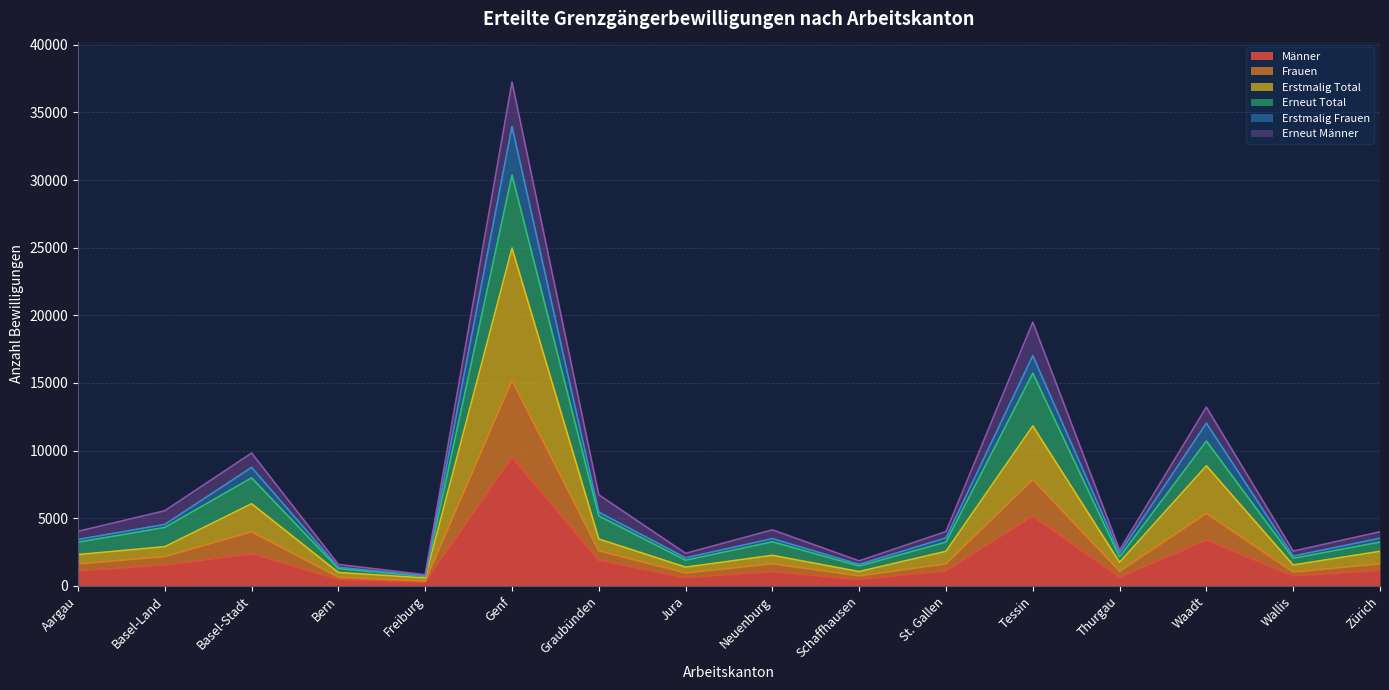

At which category is the sum across all series the highest?

Genf